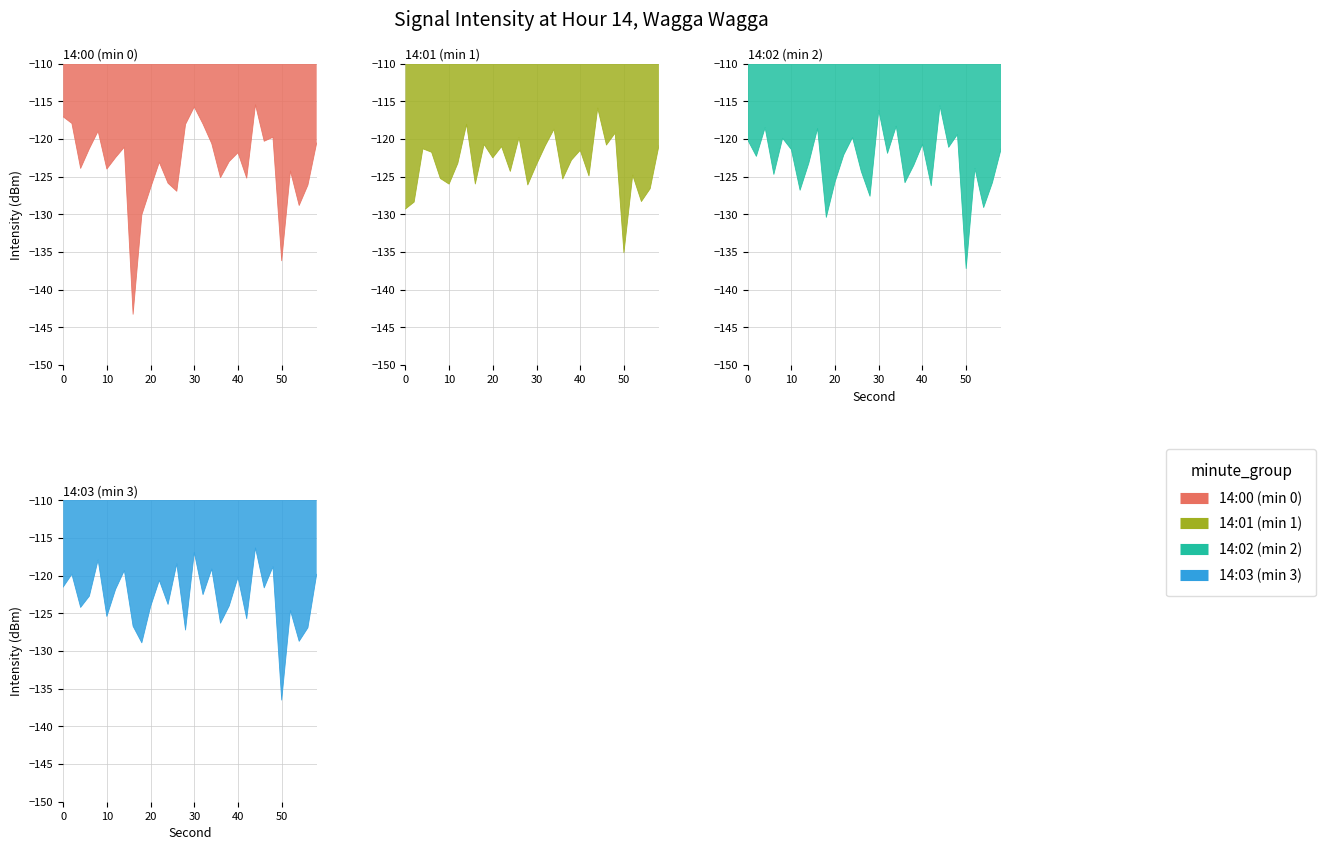

Count the number of data series in this chart.

4